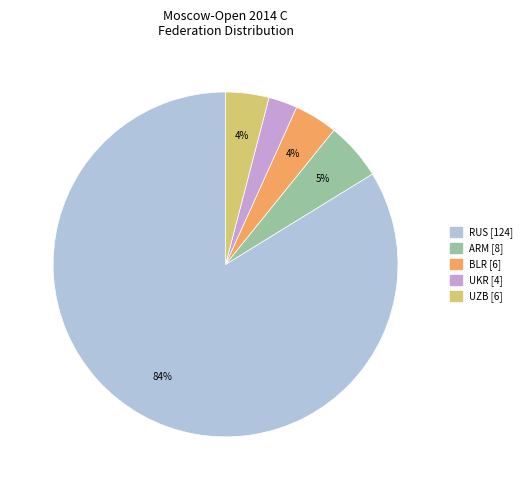

Between BLR and ARM, which is larger?

ARM